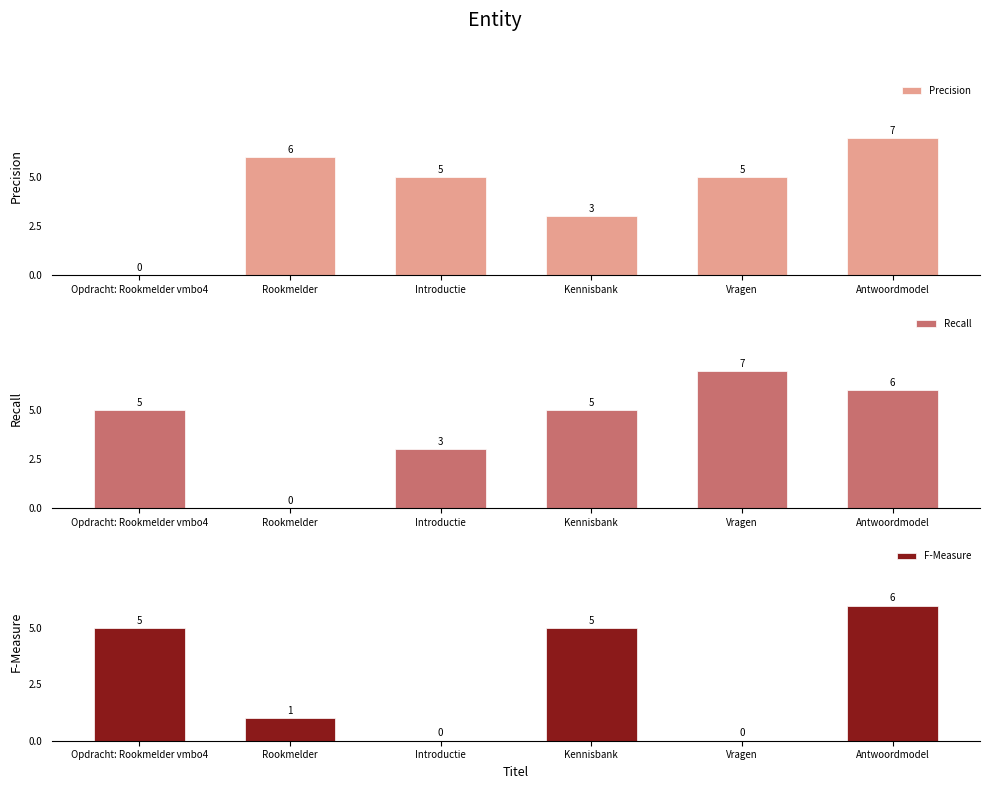

Which series has the largest total across all categories?

Precision